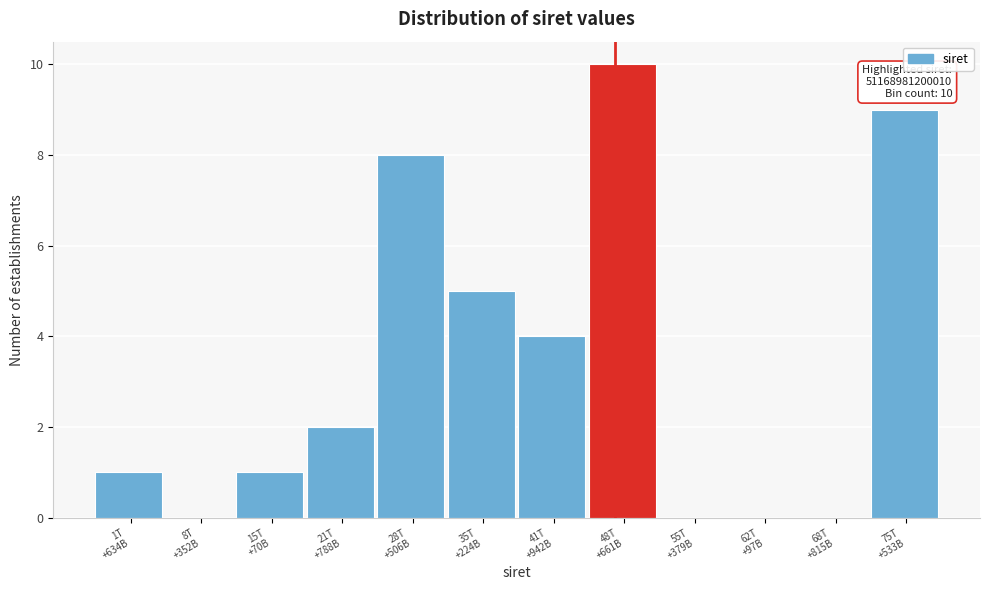

What is the greatest value displayed?

10